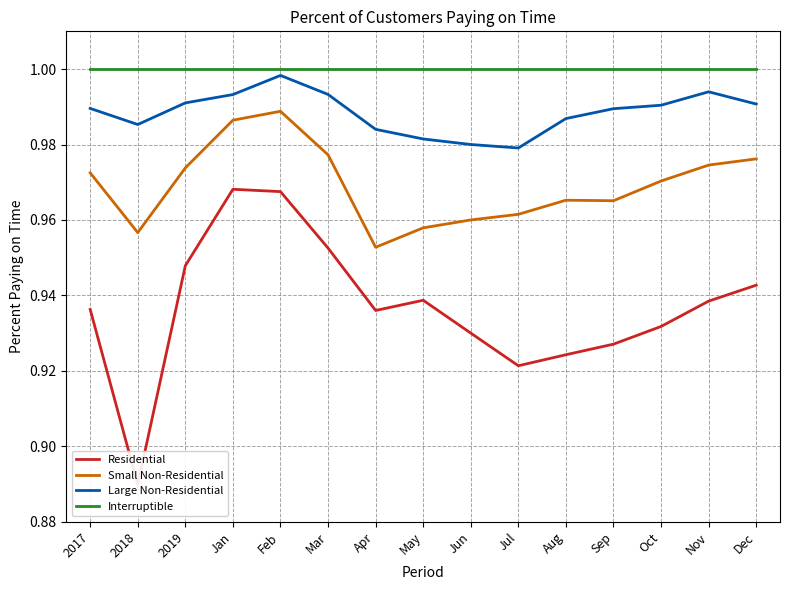

Rank the categories by Interruptible value from highest to lowest.

2017, 2018, 2019, Jan, Feb, Mar, Apr, May, Jun, Jul, Aug, Sep, Oct, Nov, Dec